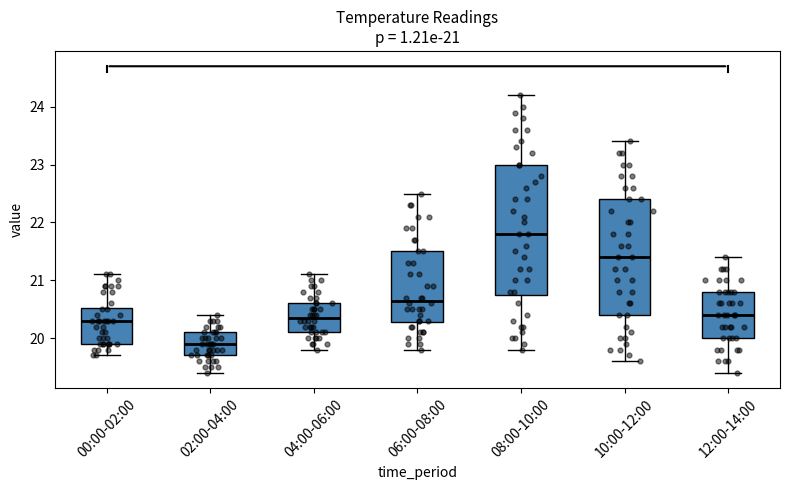

Which box is the tallest, from its lower edge to its upper edge?

08:00-10:00